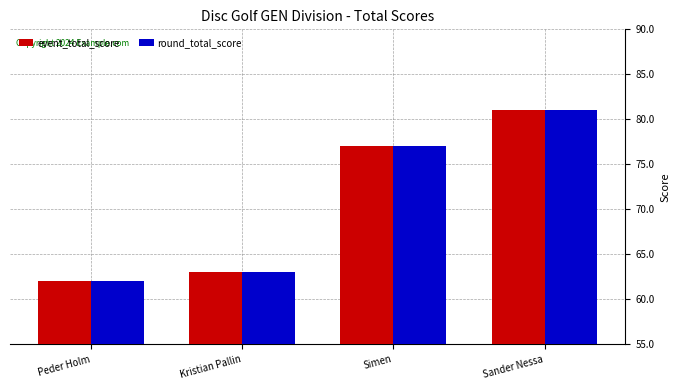

At which label is round_total_score closest to 71?

Simen